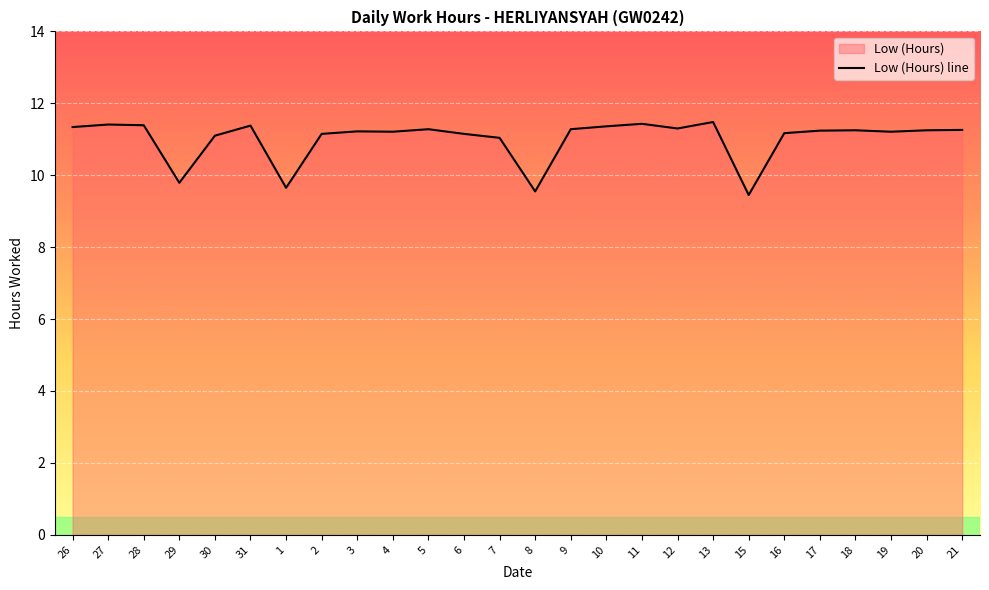

The chart shows a value of 5.1 at 26. True or false?

False